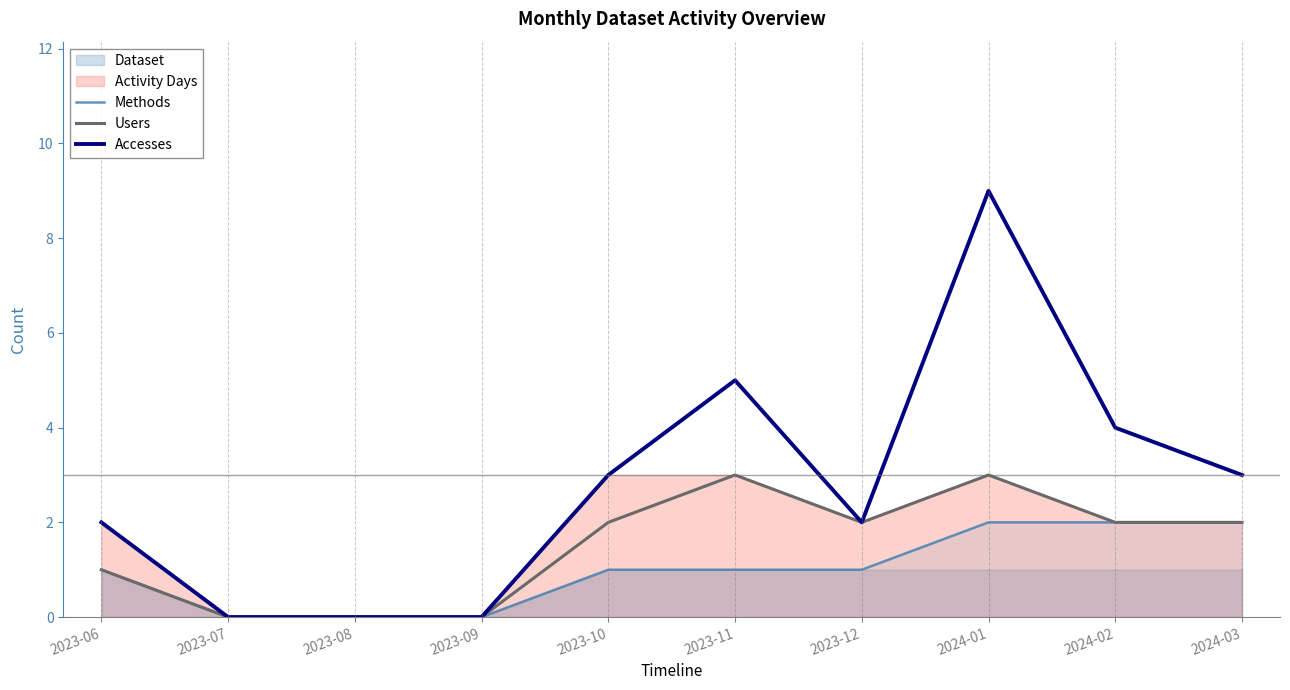

List the labels in order of Users value, largest first.

2023-11, 2024-01, 2023-10, 2023-12, 2024-02, 2024-03, 2023-06, 2023-07, 2023-08, 2023-09